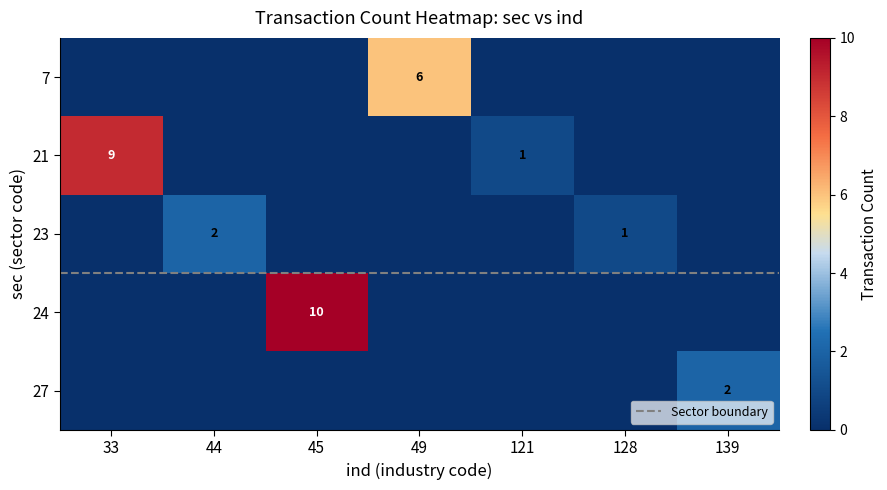

Is the value of 27 at 45 greater than the value of 23 at 33?

No